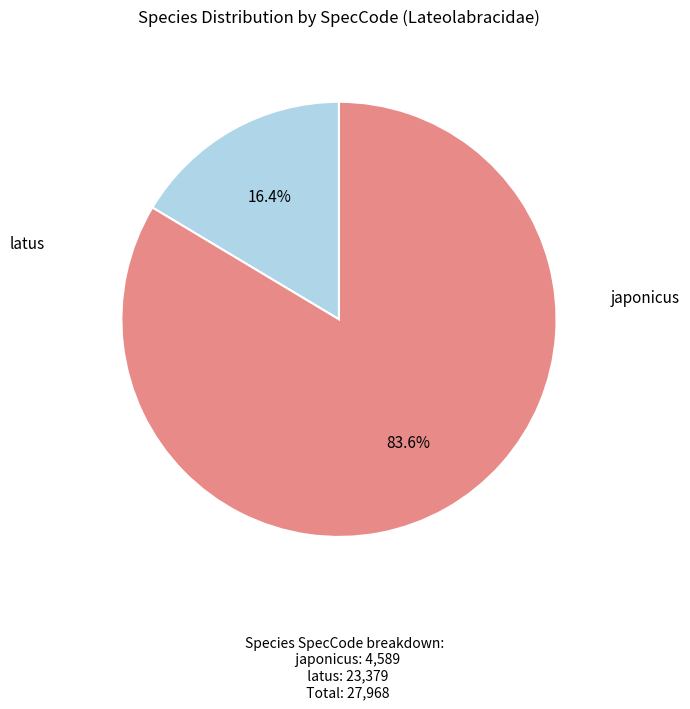

Does any single category account for the majority?

Yes